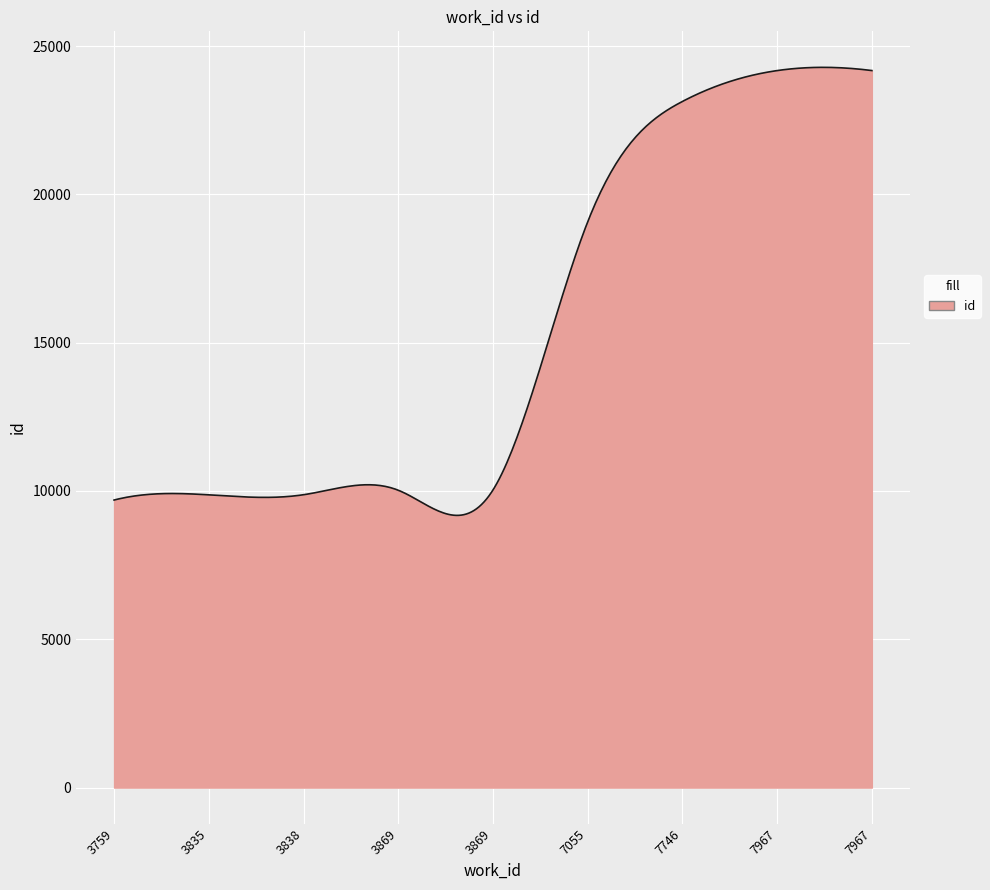

Does the chart display data point markers on the line(s)?

No